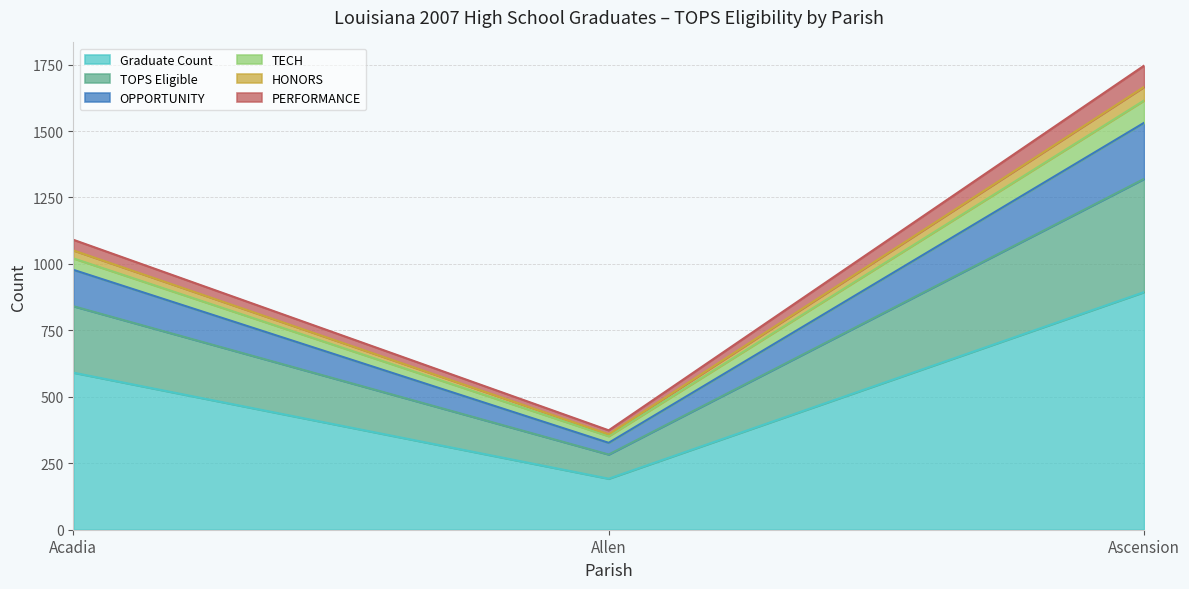

Rank the series by their maximum value, from lowest to highest.

HONORS, PERFORMANCE, TECH, OPPORTUNITY, TOPS Eligible, Graduate Count